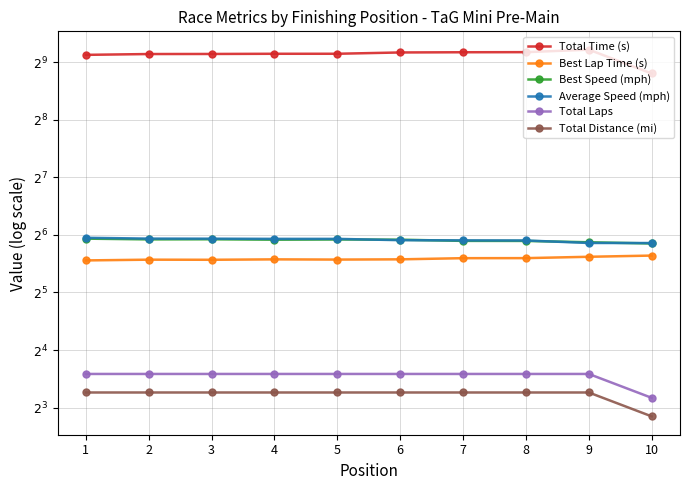

Which series has the largest range (max minus min)?

Total Time (s)